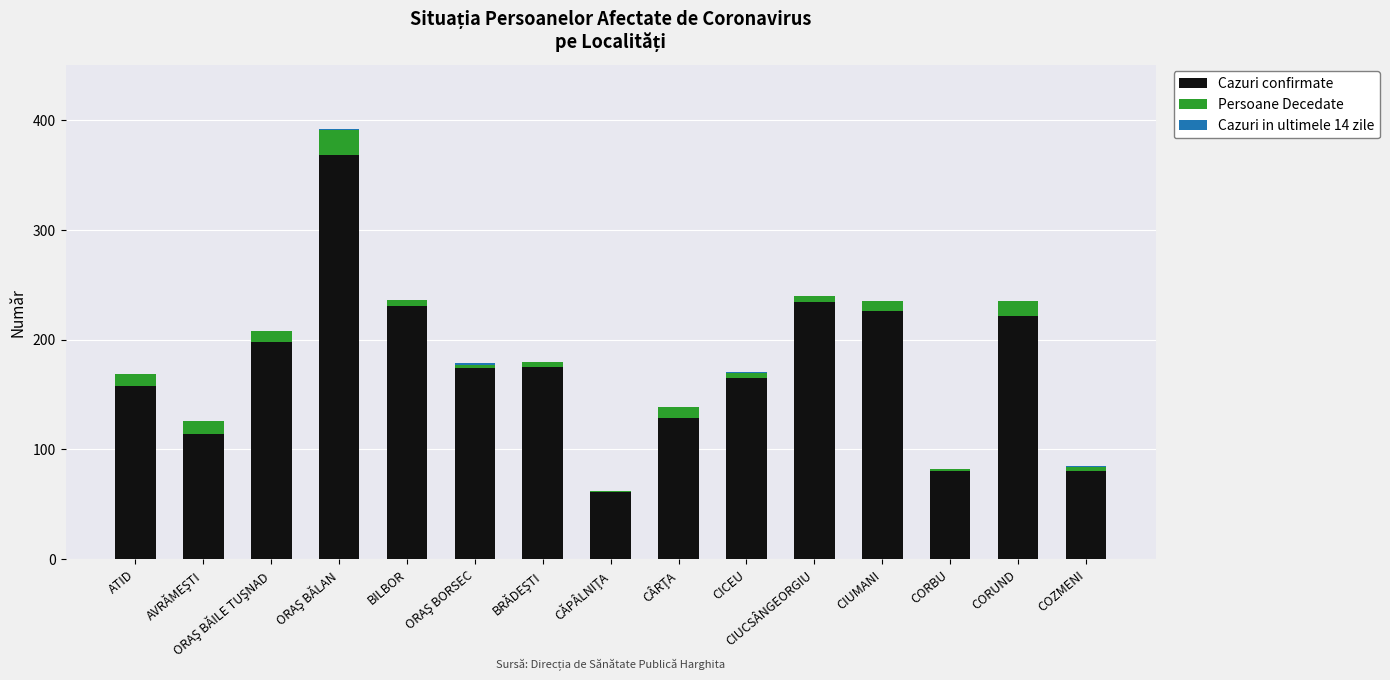

Is it true that Cazuri confirmate equals 222 at CORUND?

True